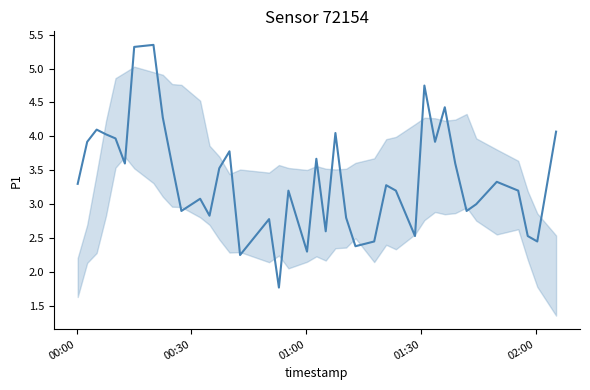

What is the difference between the maximum and minimum values?

3.6